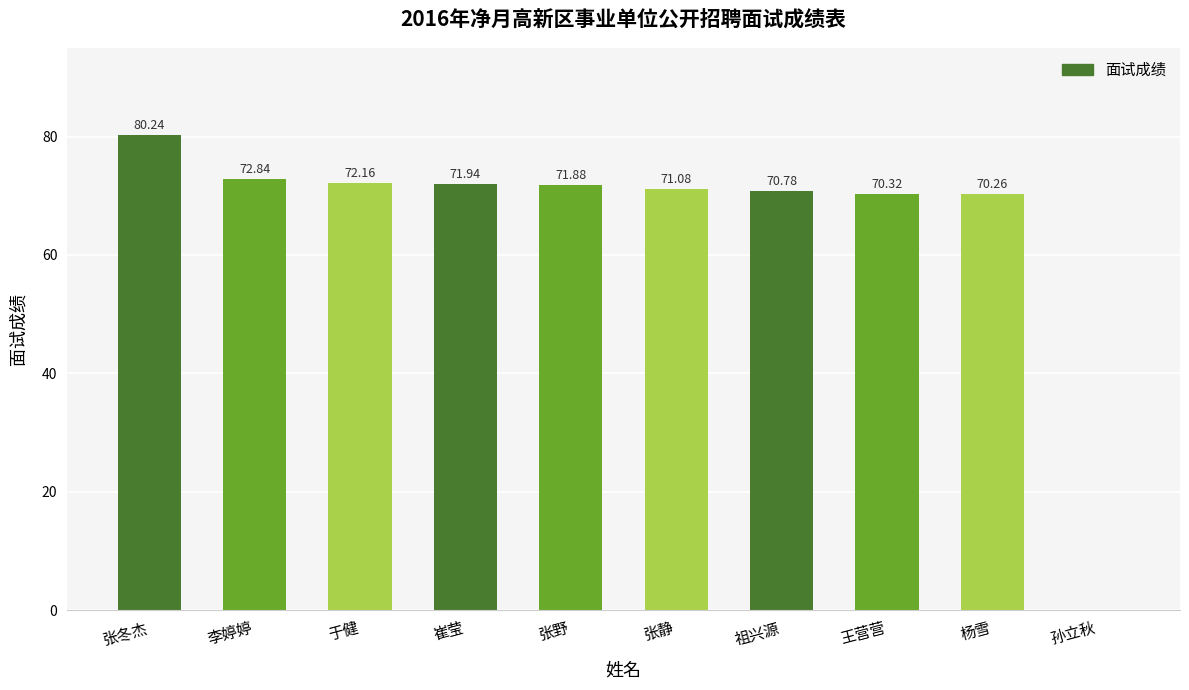

Reading left to right, extract all data points from this chart.

80.2	72.8	72.2	71.9	71.9	71.1	70.8	70.3	70.3	0.0